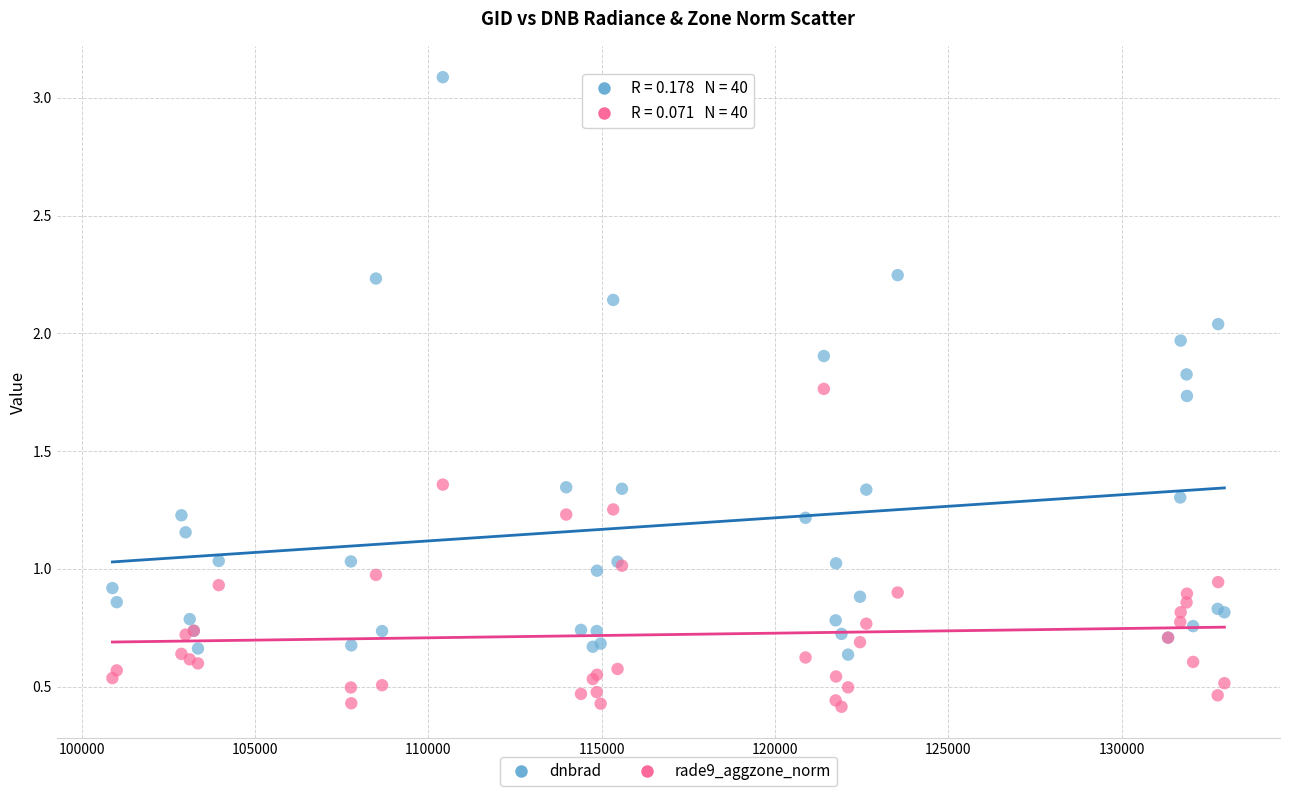

Which series reaches the minimum Y coordinate?

rade9_aggzone_norm